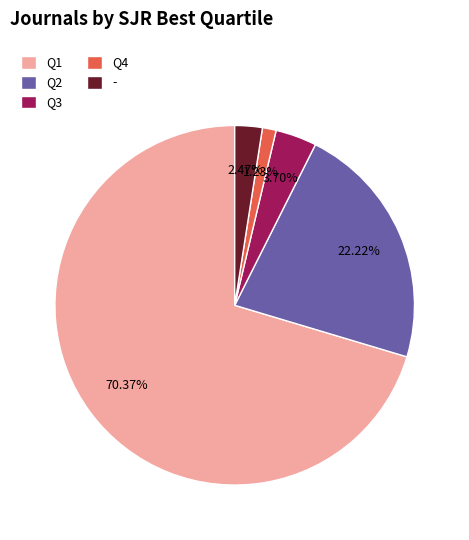

To the nearest percent, what is the difference between the largest and smallest slice percentages?

69%